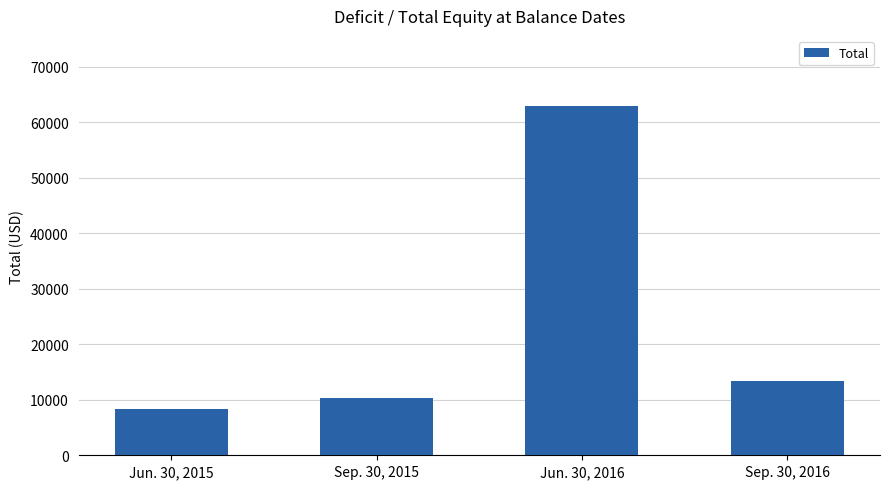

What is the label of the 2nd bar from the left?

Sep. 30, 2015